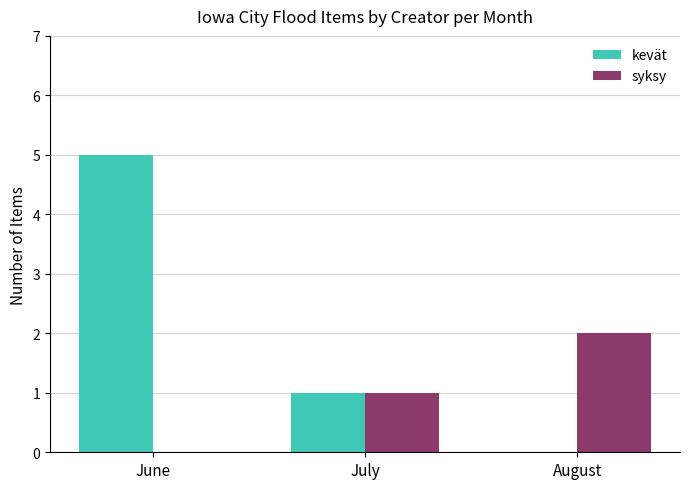

Is it true that kevät equals 5 at June?

True